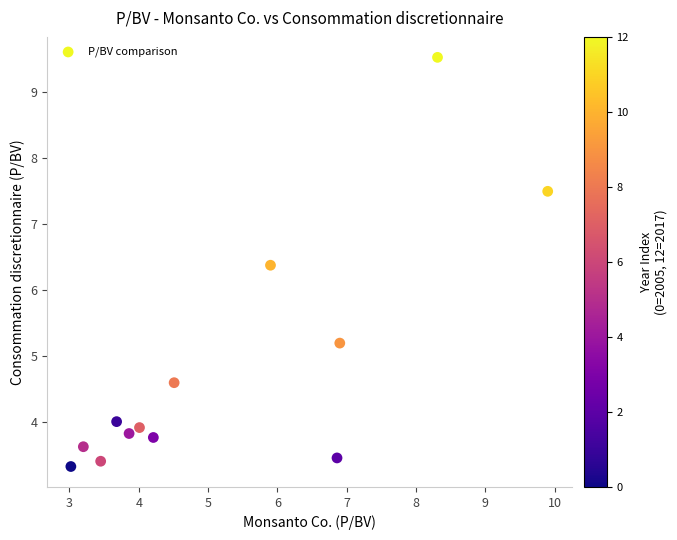

What Y value in the scatter plot is closest to 6?

6.4